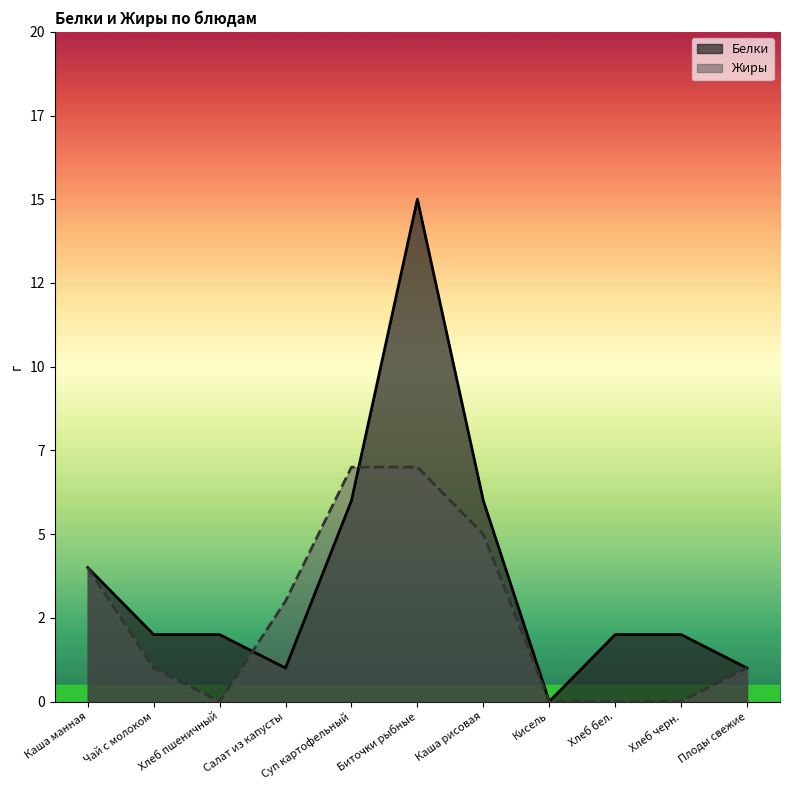

What is the difference between the highest and lowest values at Чай с молоком?

1